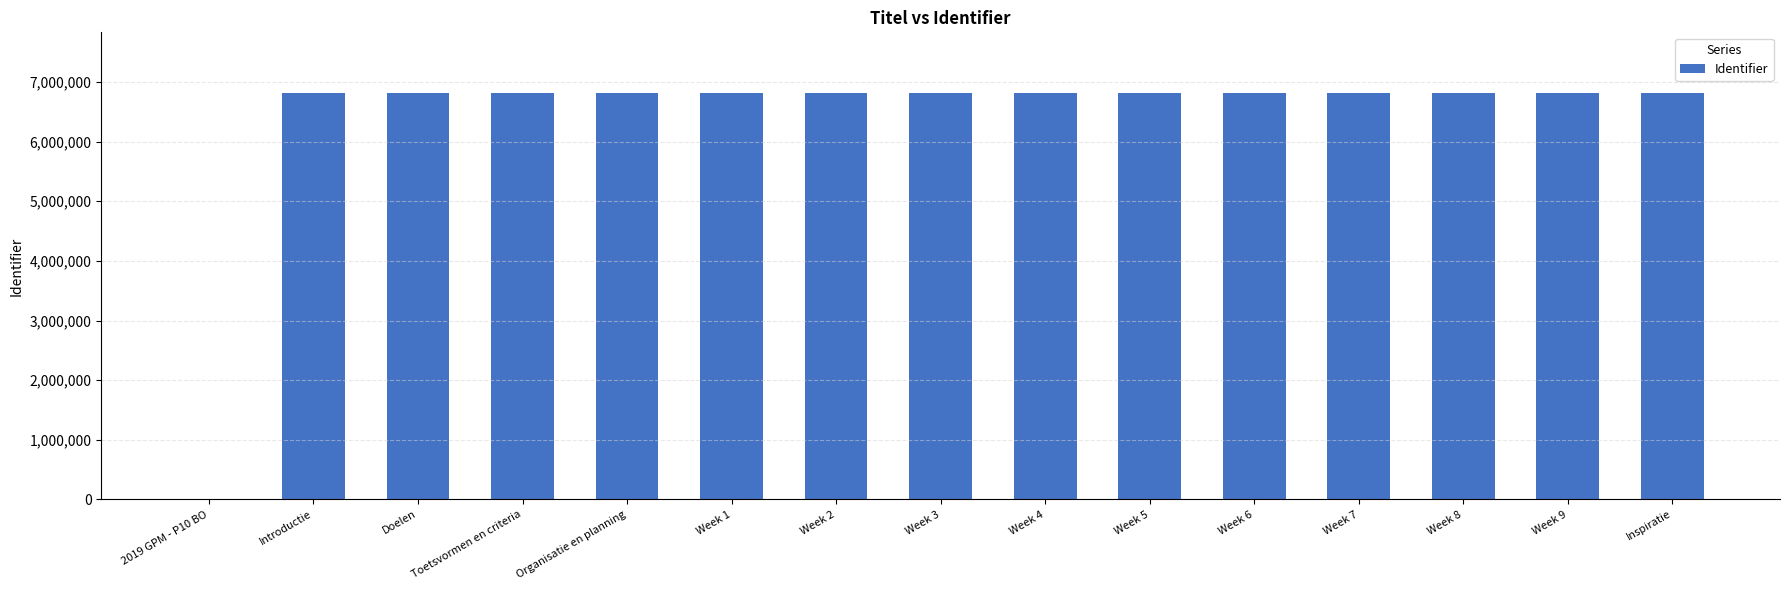

True or false: the data shows 6811773 at Week 2.

True